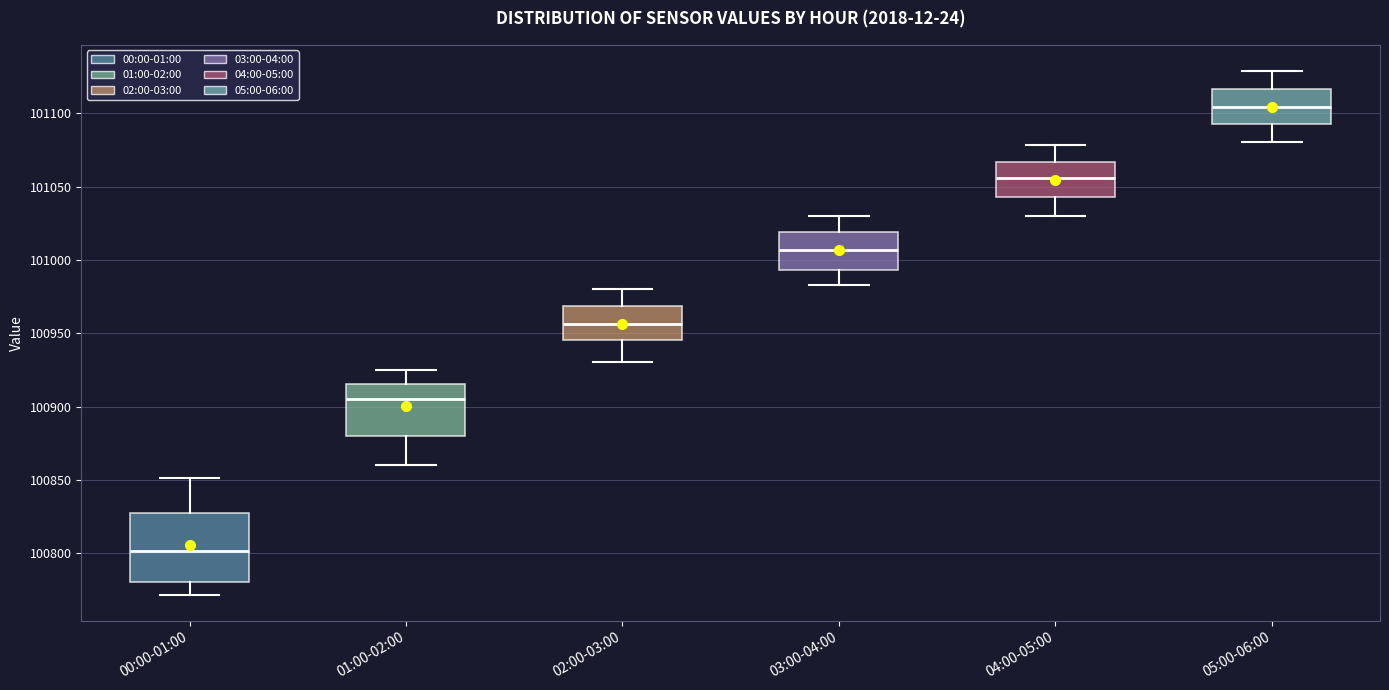

Reading left to right, read every box against the y-axis: the position of its median line, the range the box covers, and the ends of its whiskers. The values are not printed on the chart, so give them approximately, as read against the axis.

00:00-01:00: median 100800, box 100780 to 100830, whiskers 100770 to 100850
01:00-02:00: median 100905, box 100880 to 100915, whiskers 100860 to 100925
02:00-03:00: median 100955, box 100945 to 100970, whiskers 100930 to 100980
03:00-04:00: median 101005, box 100995 to 101020, whiskers 100985 to 101030
04:00-05:00: median 101055, box 101045 to 101065, whiskers 101030 to 101080
05:00-06:00: median 101105, box 101090 to 101115, whiskers 101080 to 101130